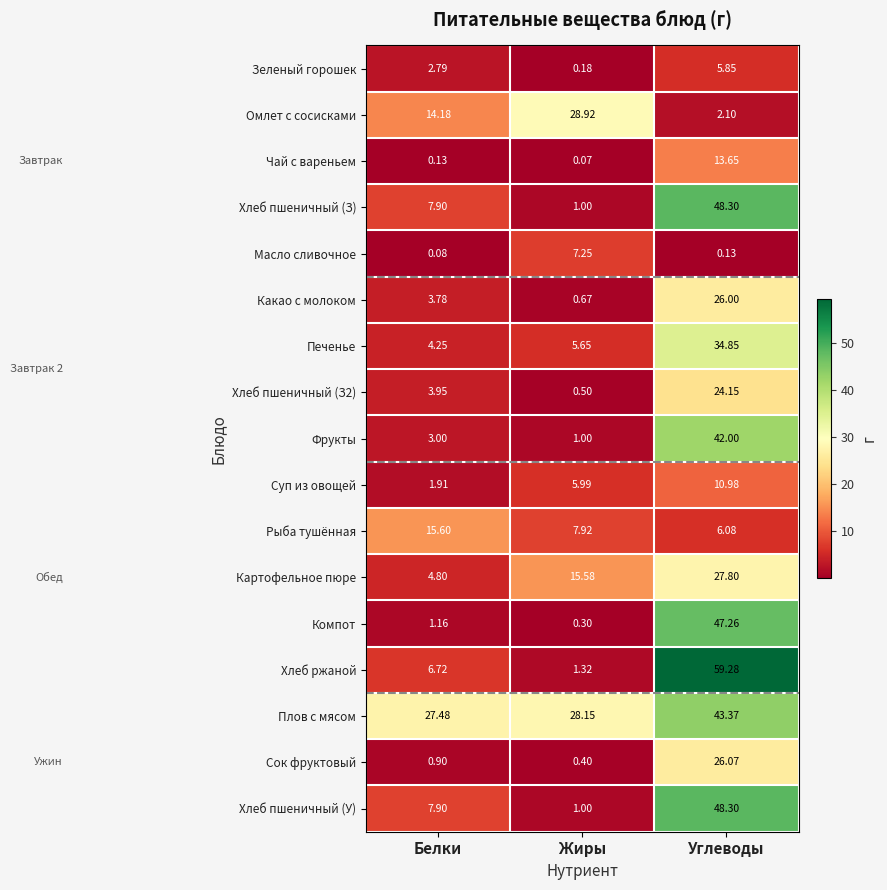

Rank the categories by Чай с вареньем value from lowest to highest.

Жиры, Белки, Углеводы